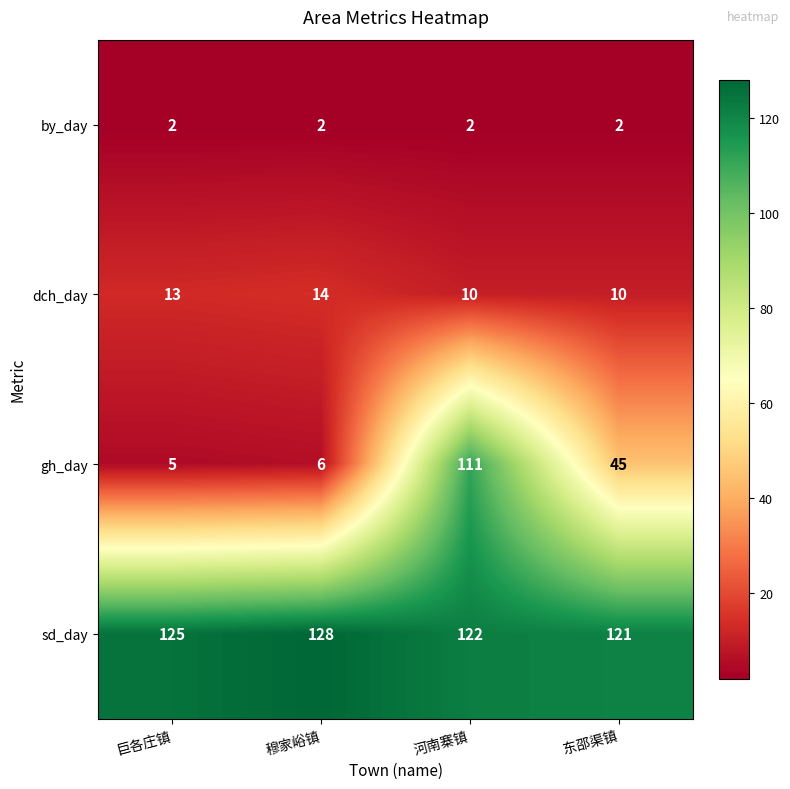

Is it true that gh_day equals 45 at 东邵渠镇?

True